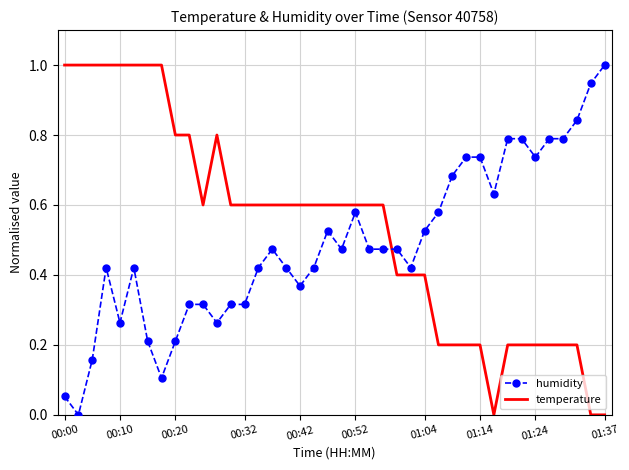

Count the number of data series in this chart.

2